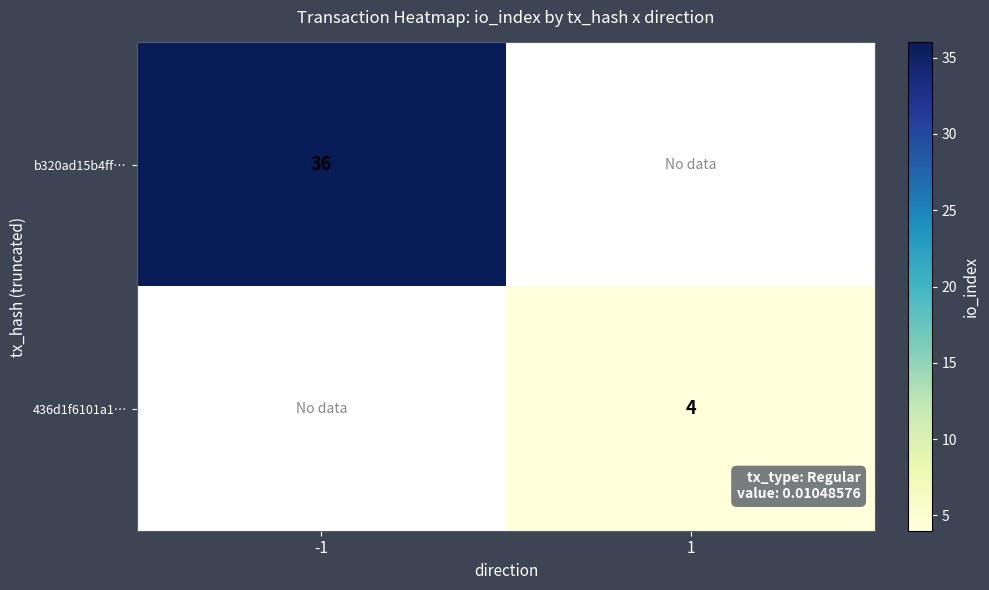

At which category does the chart reach its minimum across all series?

1